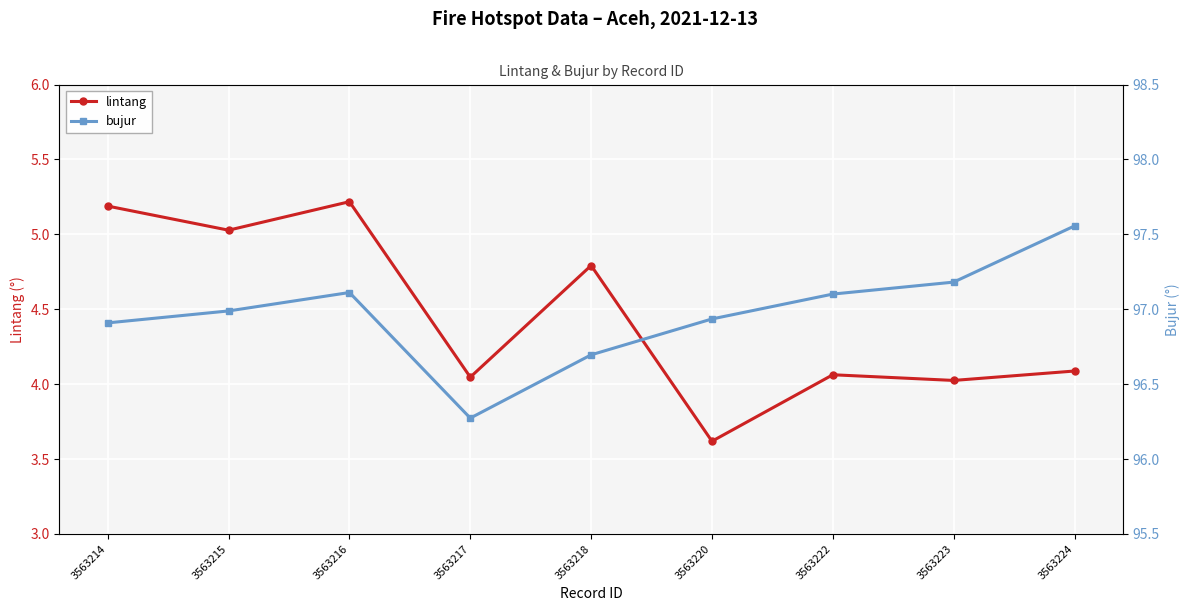

True or false: lintang and bujur intersect in this chart.

False